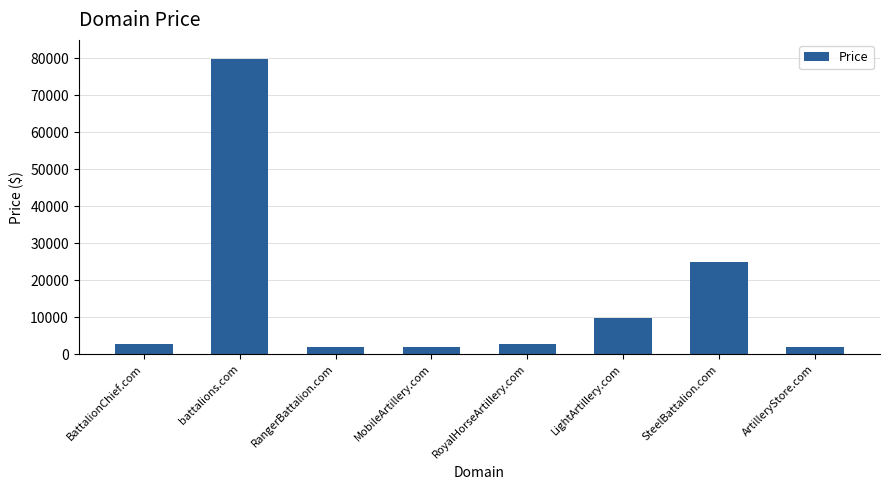

True or false: the data shows 1888 at RangerBattalion.com.

True